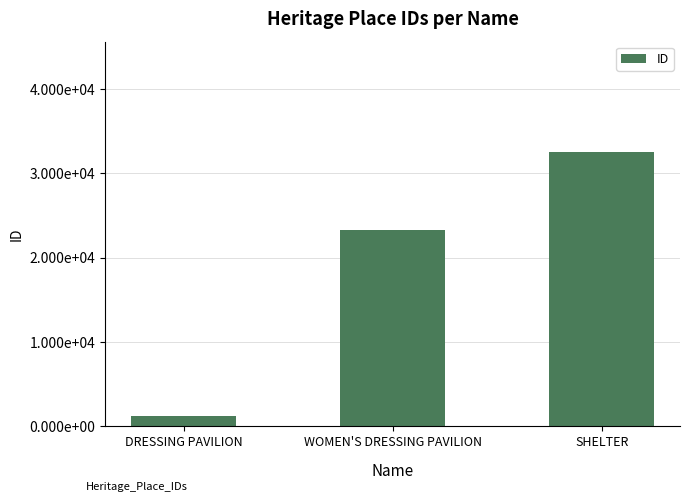

What is the label of the 2nd bar from the left?

WOMEN'S DRESSING PAVILION